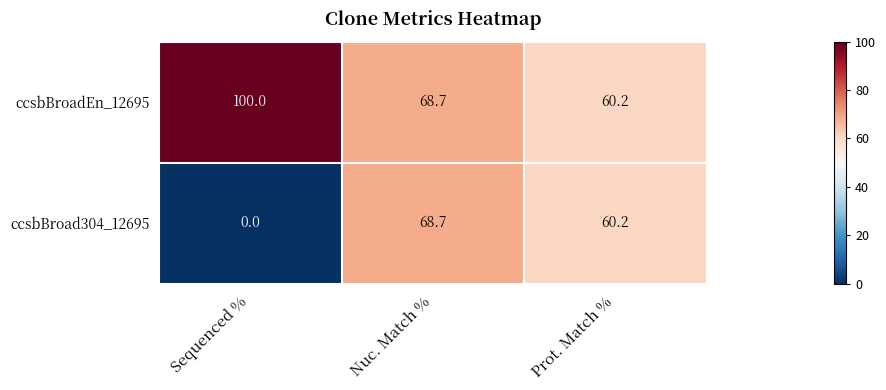

Reading right to left, extract all data points from this chart.

ccsbBroadEn_12695: 60.2	68.7	100.0
ccsbBroad304_12695: 60.2	68.7	0.0